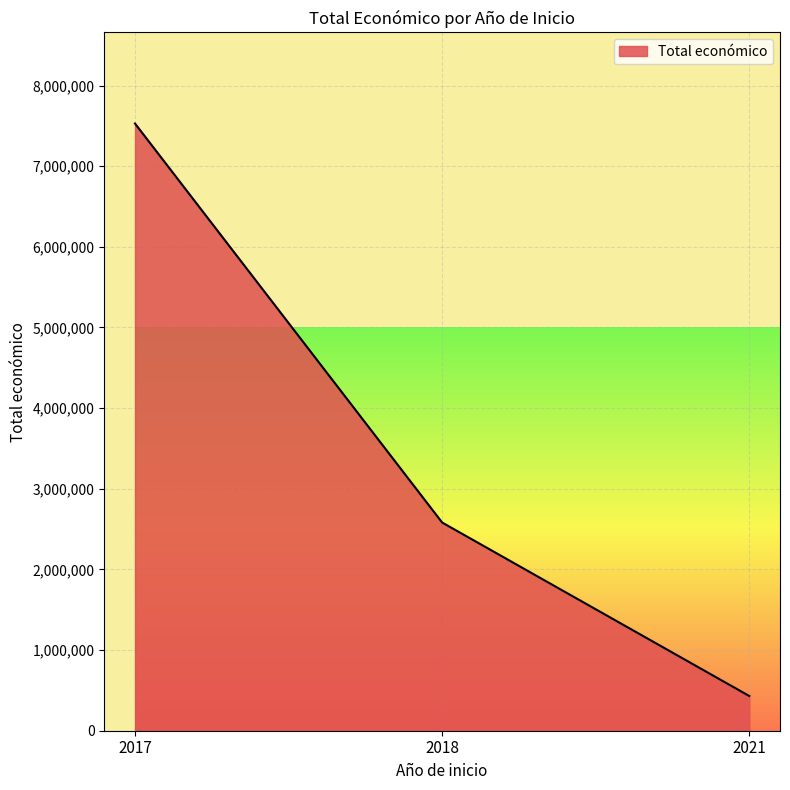

What is the sum of the values at 2018 and 2017?

10110589